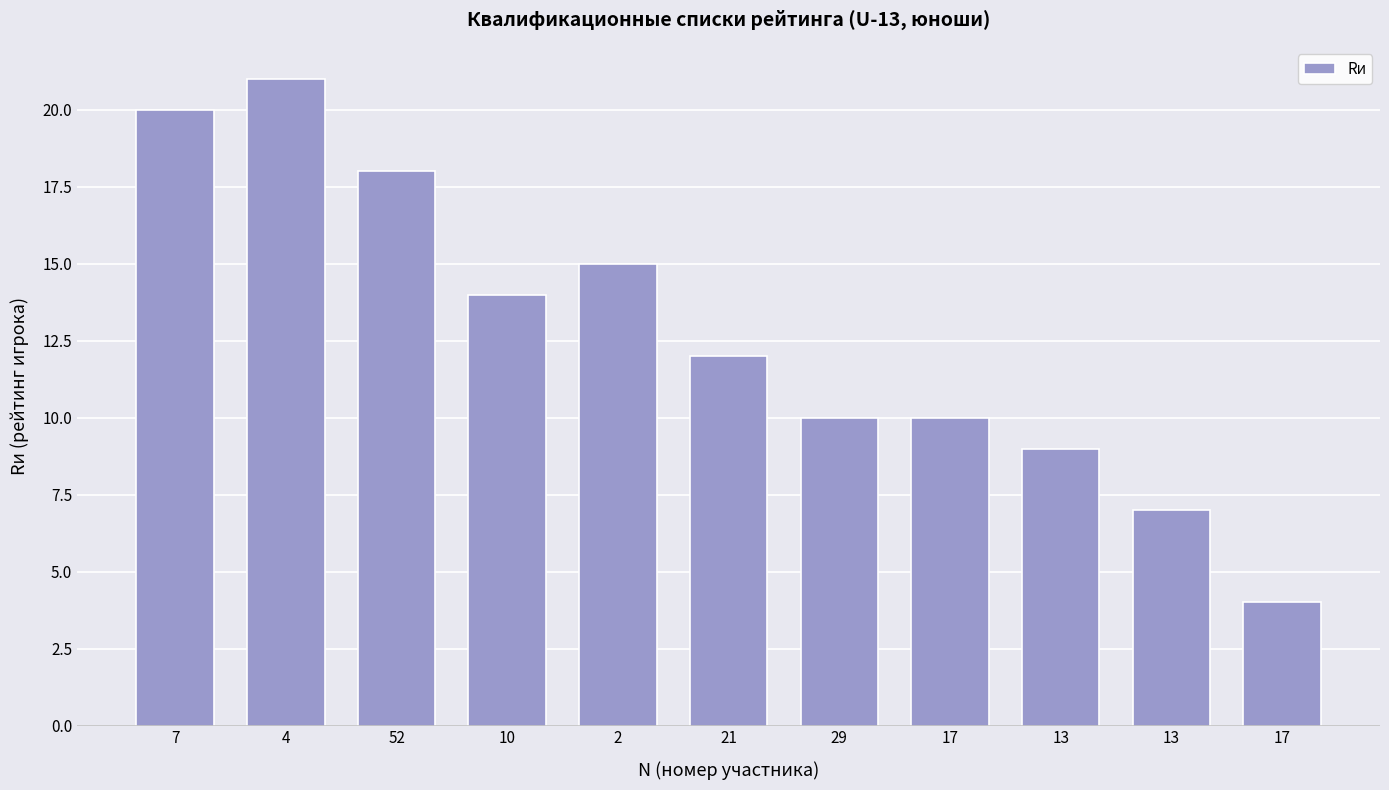

Which category has the highest value across all series?

4